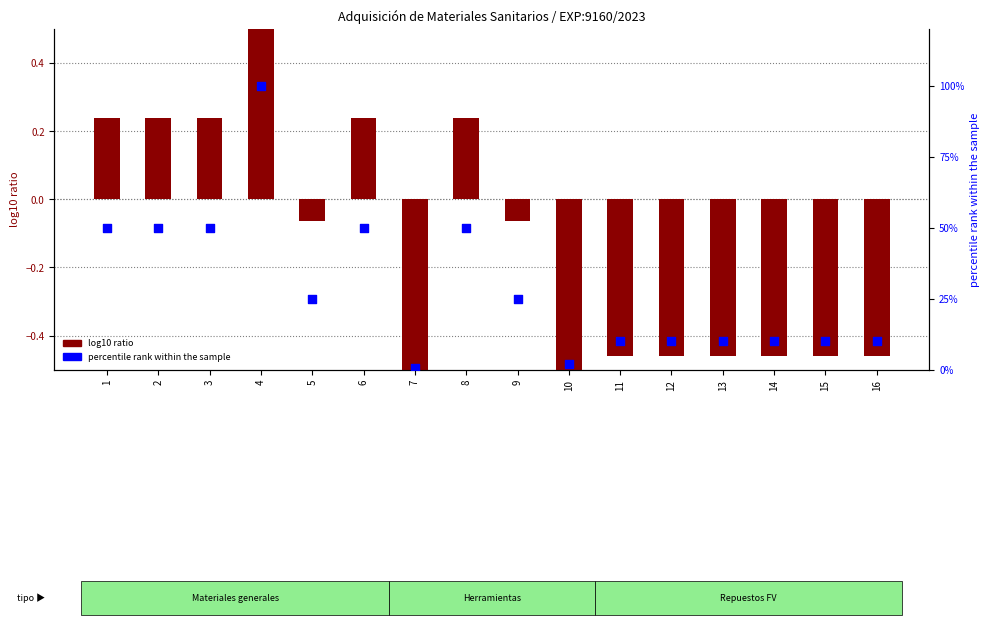

At how many categories does at least one series exceed 19?

8